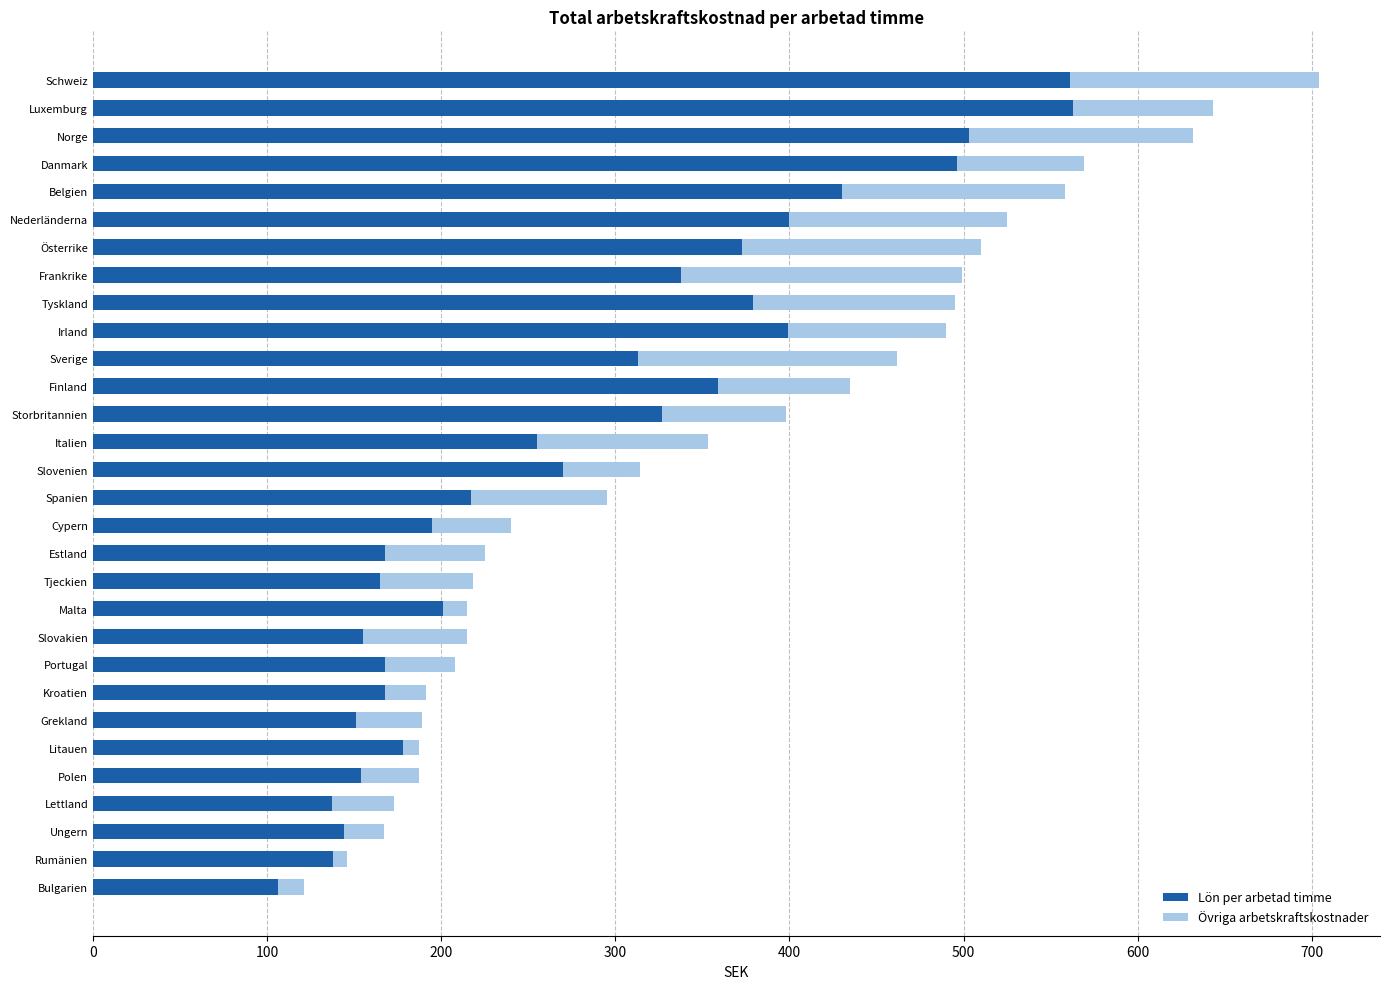

The Lön per arbetad timme series shows 151 at Grekland. True or false?

True